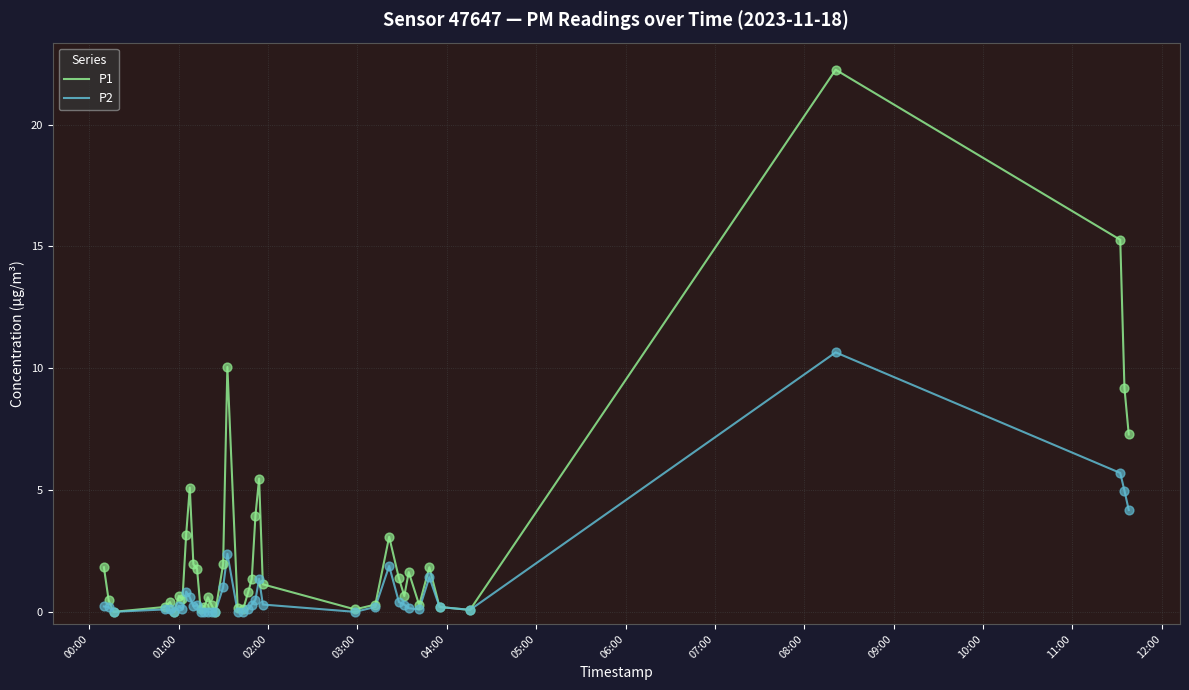

Which series has the widest spread of values?

P1